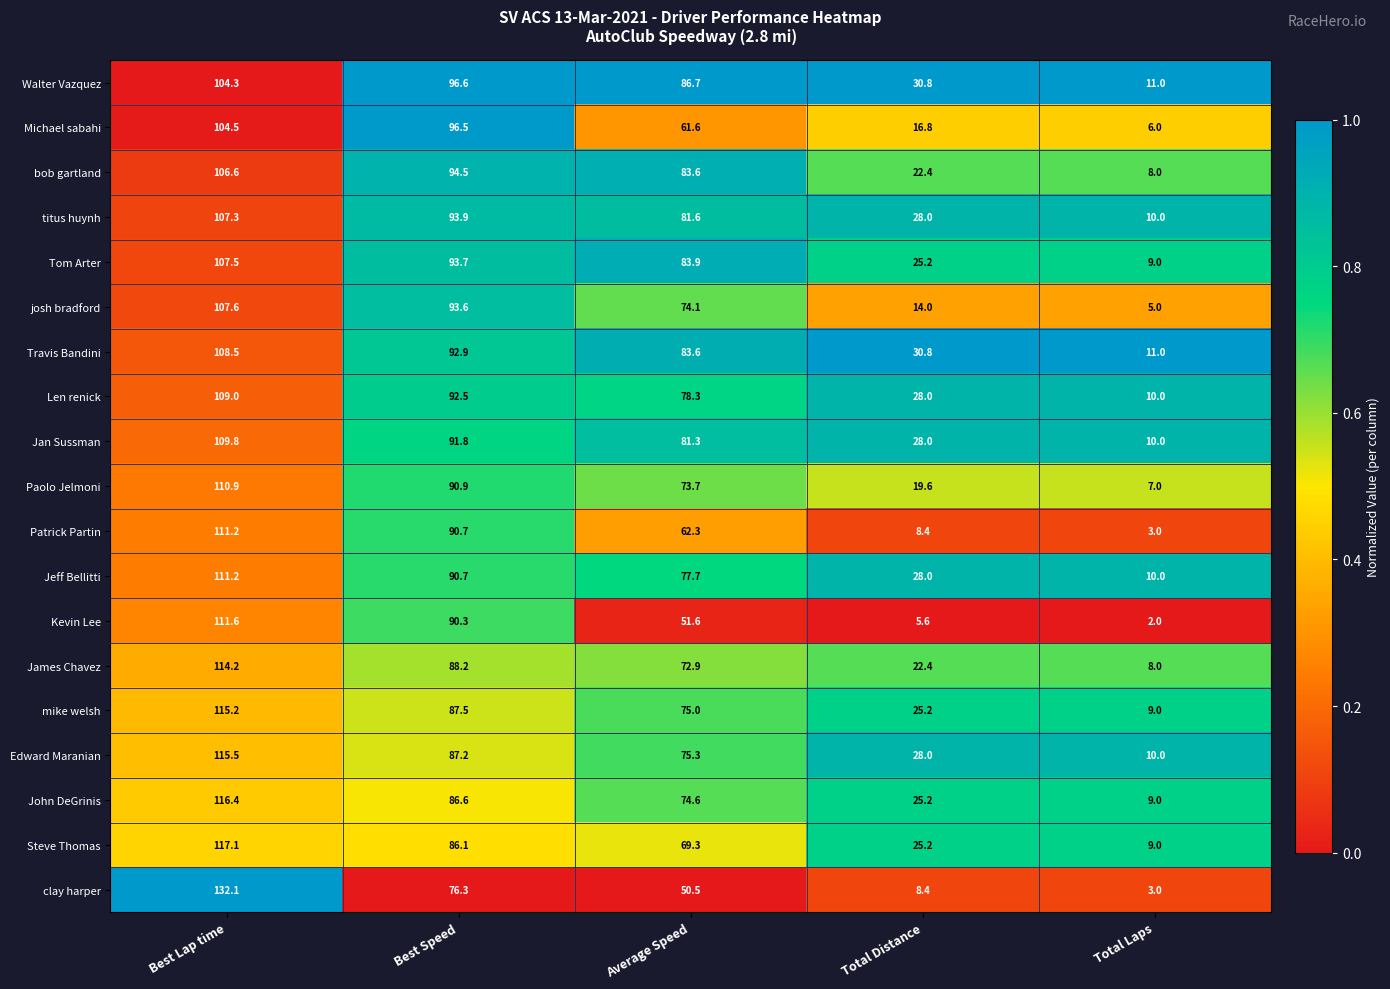

The bob gartland series shows 157.2 at Best Speed. True or false?

False